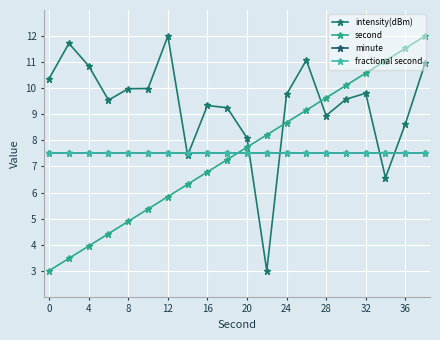

Is this an area chart (filled region under the line)?

No